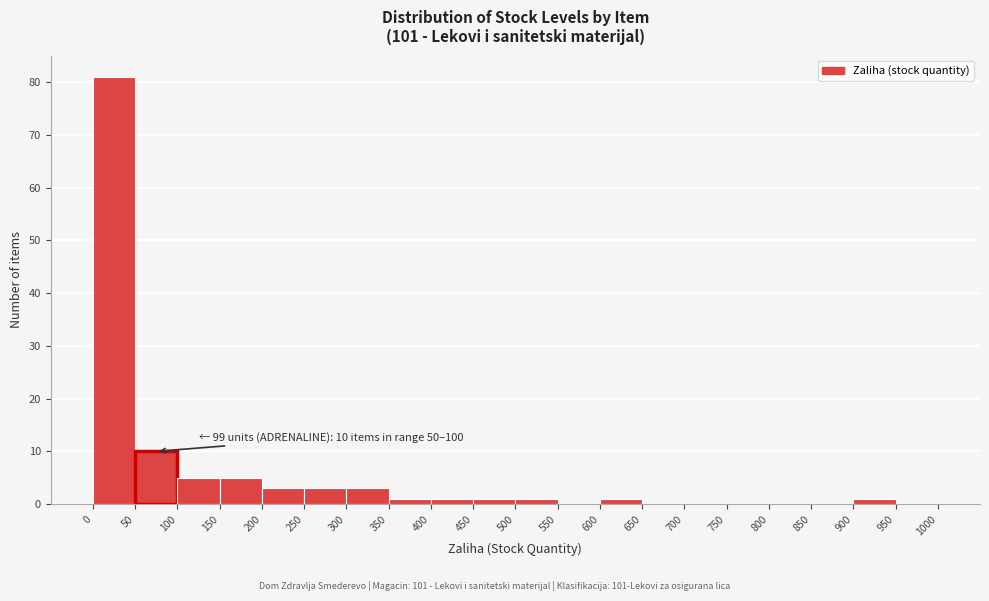

Which range on the x-axis has the tallest bar?

0 to 50